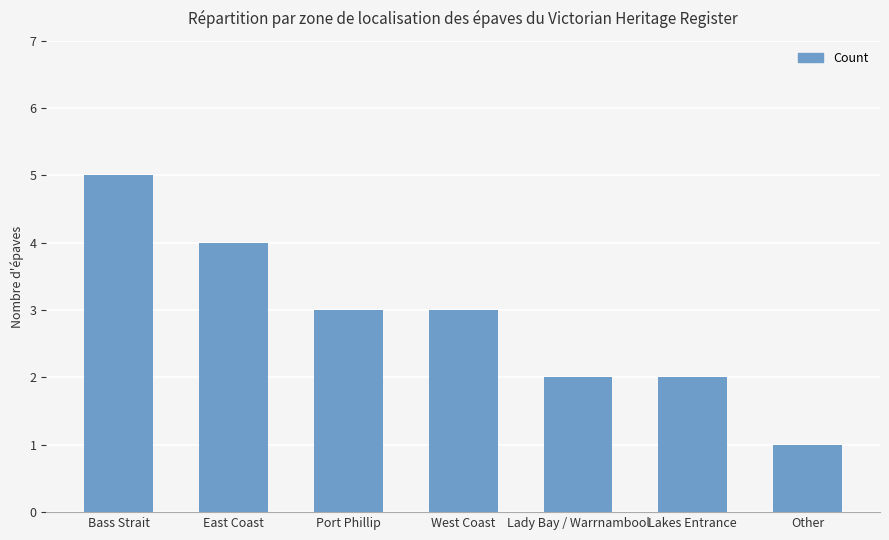

What is the maximum value shown in the chart?

5